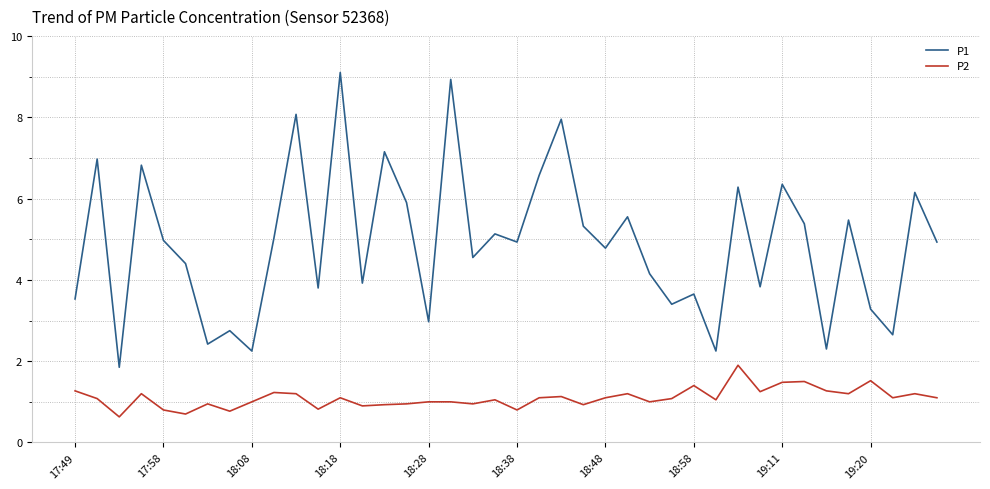

Which series has the widest spread of values?

P1